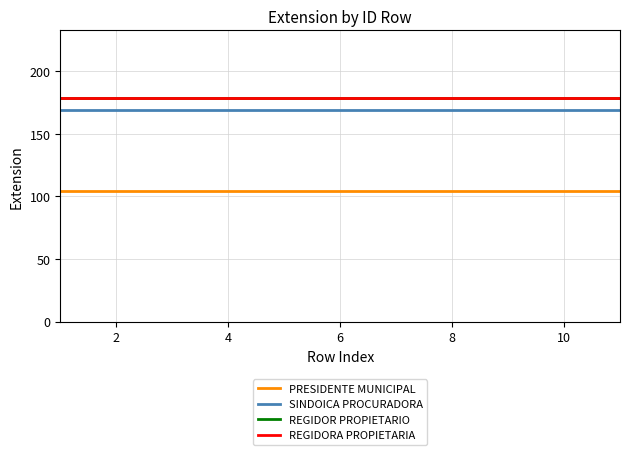

What is the average value of the SINDOICA PROCURADORA series?

169